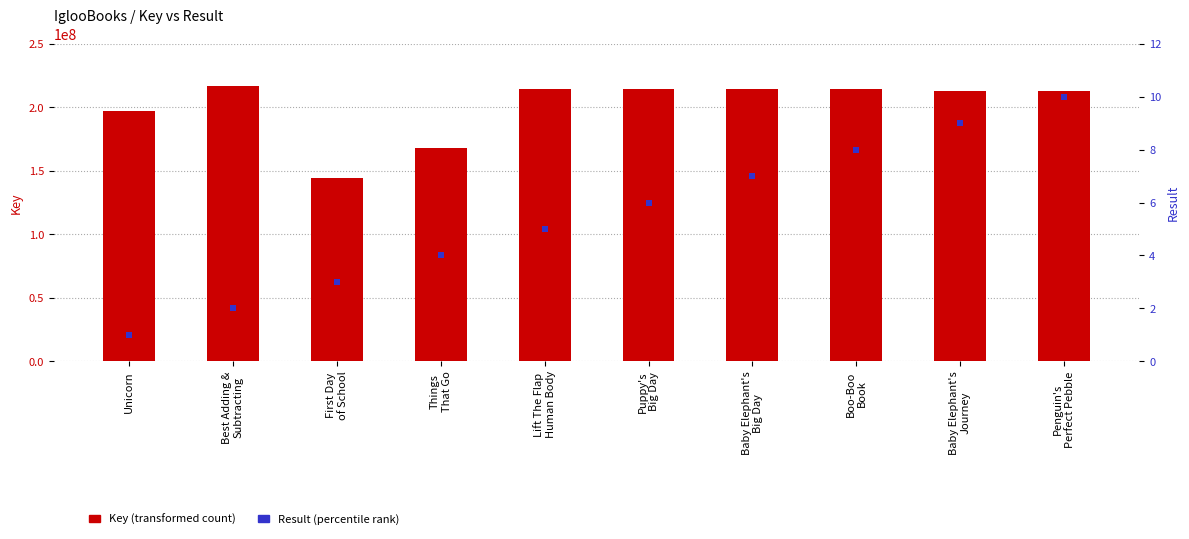

At which category is the sum across all series the highest?

Best Adding &
Subtracting